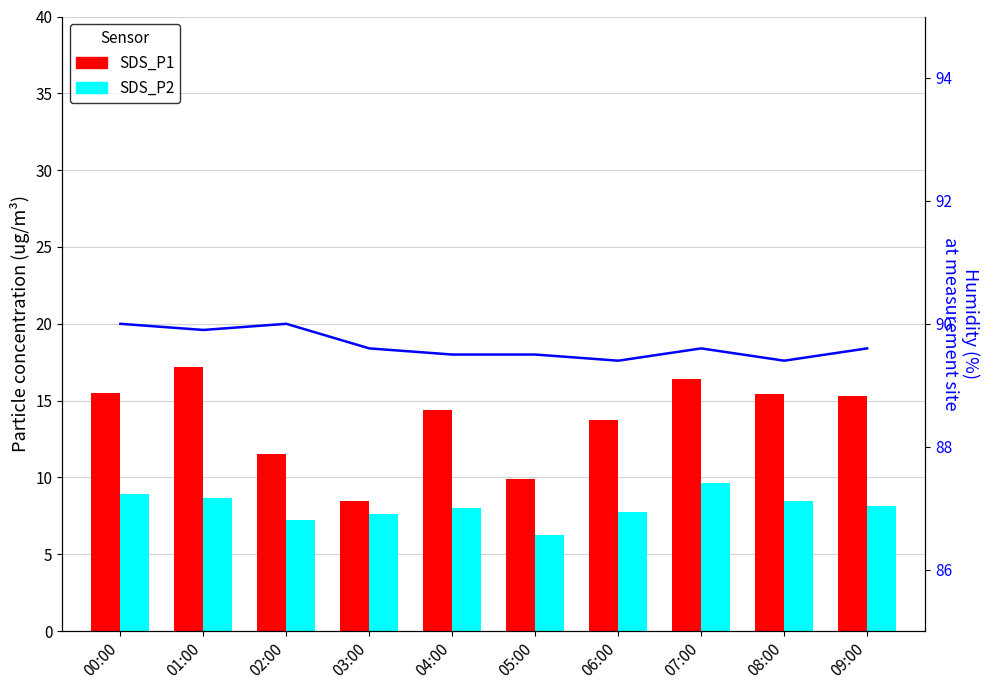

Reading left to right, transcribe all the data shown in this chart.

SDS_P1: 00:00=15.5	01:00=17.2	02:00=11.5	03:00=8.5	04:00=14.4	05:00=9.9	06:00=13.7	07:00=16.4	08:00=15.4	09:00=15.3
SDS_P2: 00:00=8.9	01:00=8.7	02:00=7.2	03:00=7.6	04:00=8.0	05:00=6.3	06:00=7.7	07:00=9.6	08:00=8.5	09:00=8.1
Humidity: 00:00=90.0	01:00=89.9	02:00=90.0	03:00=89.6	04:00=89.5	05:00=89.5	06:00=89.4	07:00=89.6	08:00=89.4	09:00=89.6